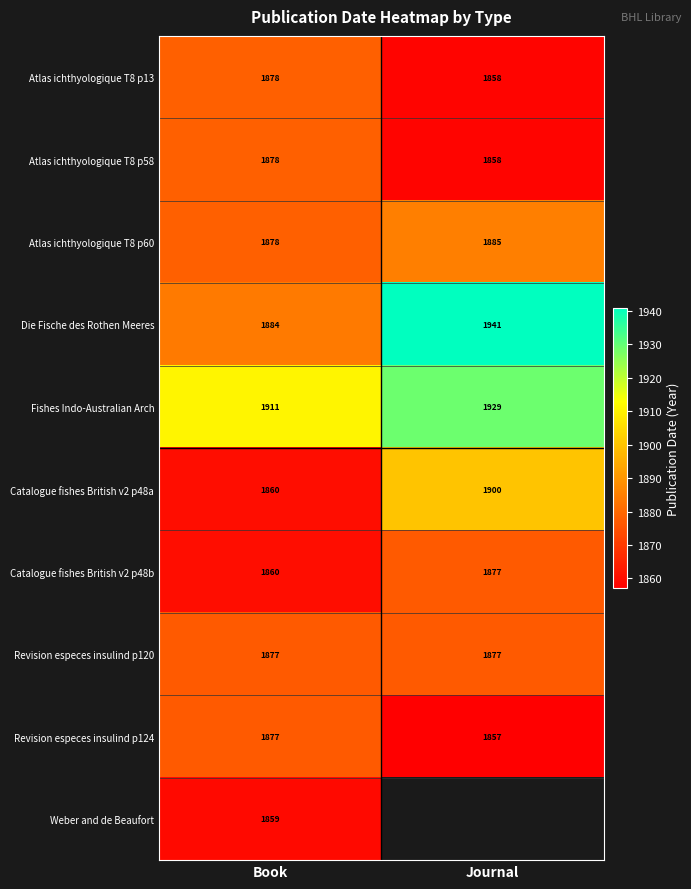

Is it true that Catalogue fishes British v2 p48b equals 1877 at Journal?

True